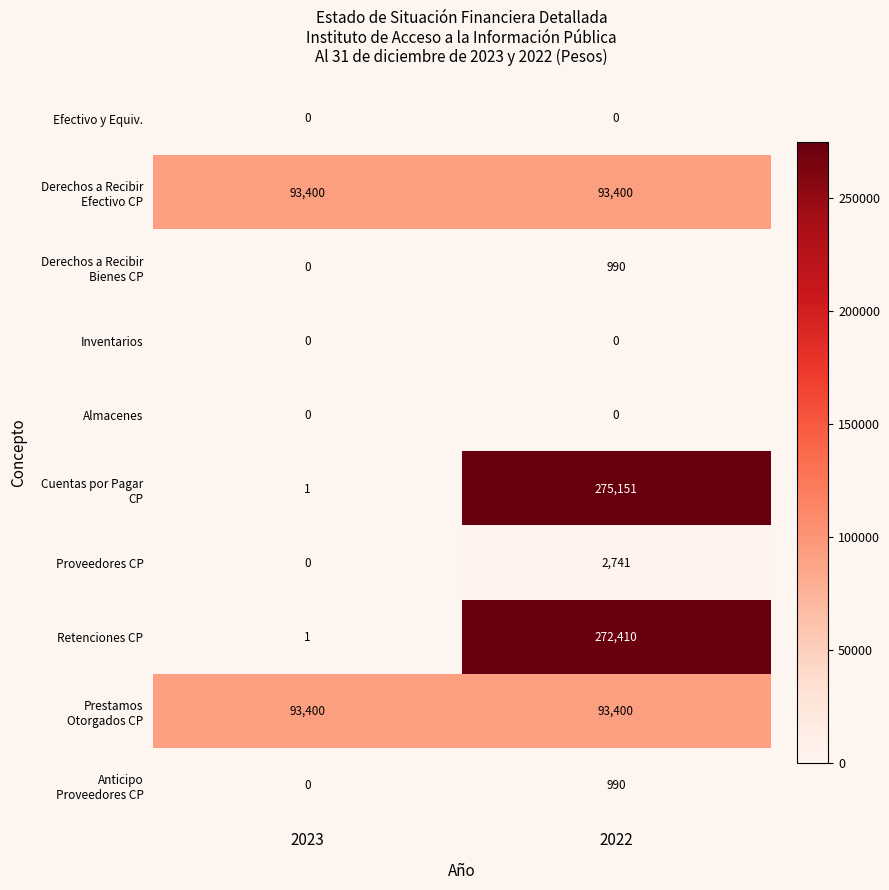

Count the number of data series in this chart.

10